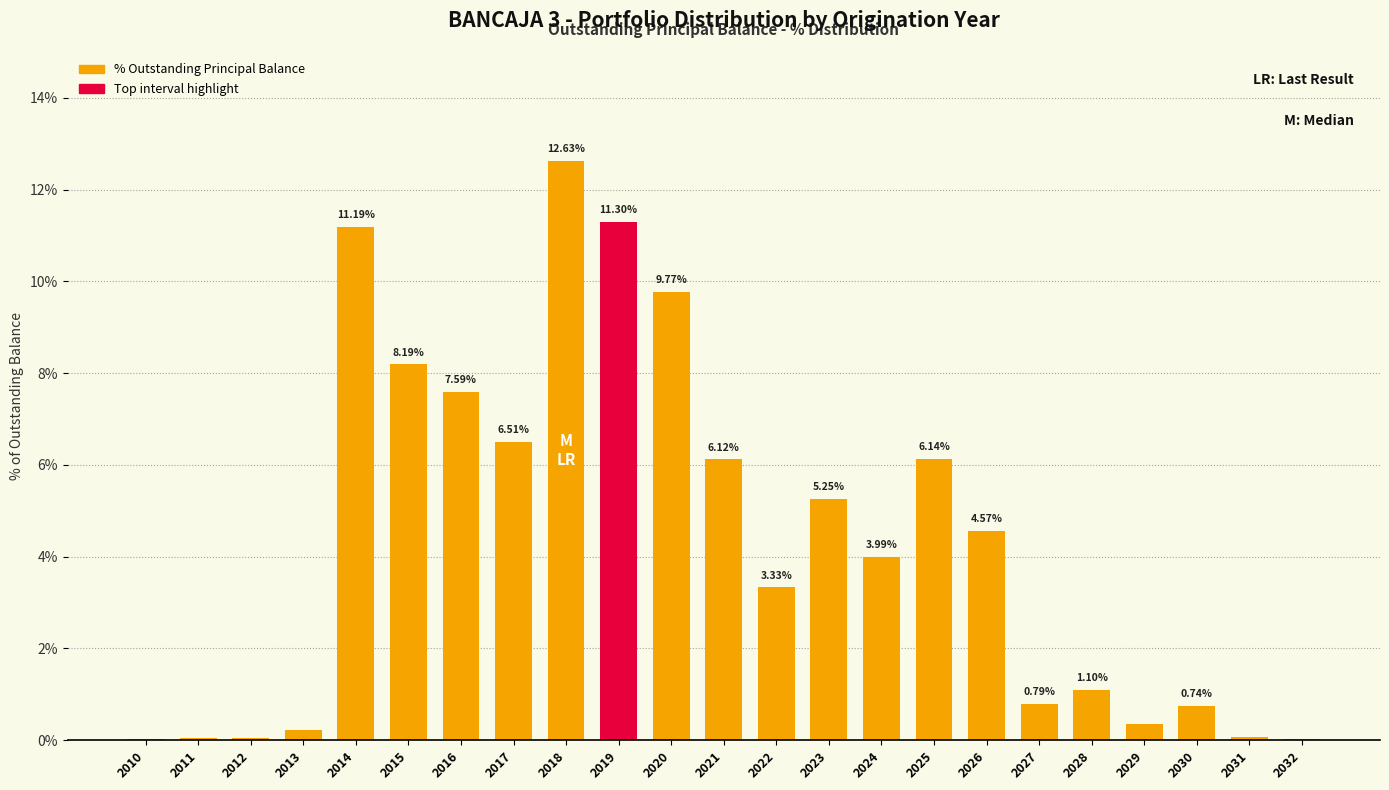

What is the change in value from 2020 to 2023?

-4.5